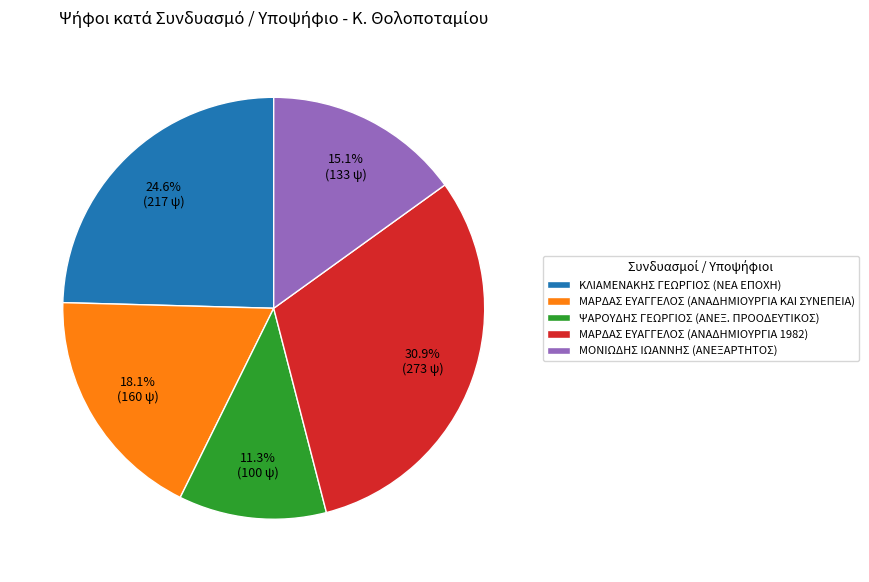

How much of the chart is everything except ΚΛΙΑΜΕΝΑΚΗΣ ΓΕΩΡΓΙΟΣ (ΝΕΑ ΕΠΟΧΗ)?

75.4%